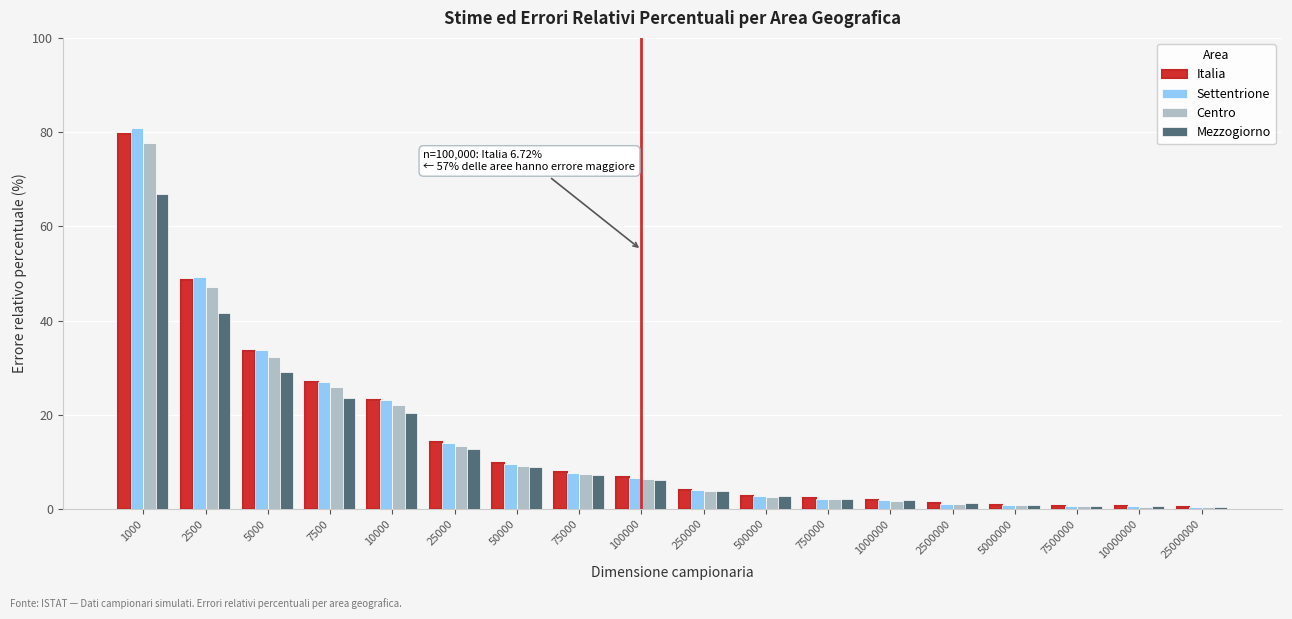

What is the difference between the highest and lowest values at 1000?

14.0